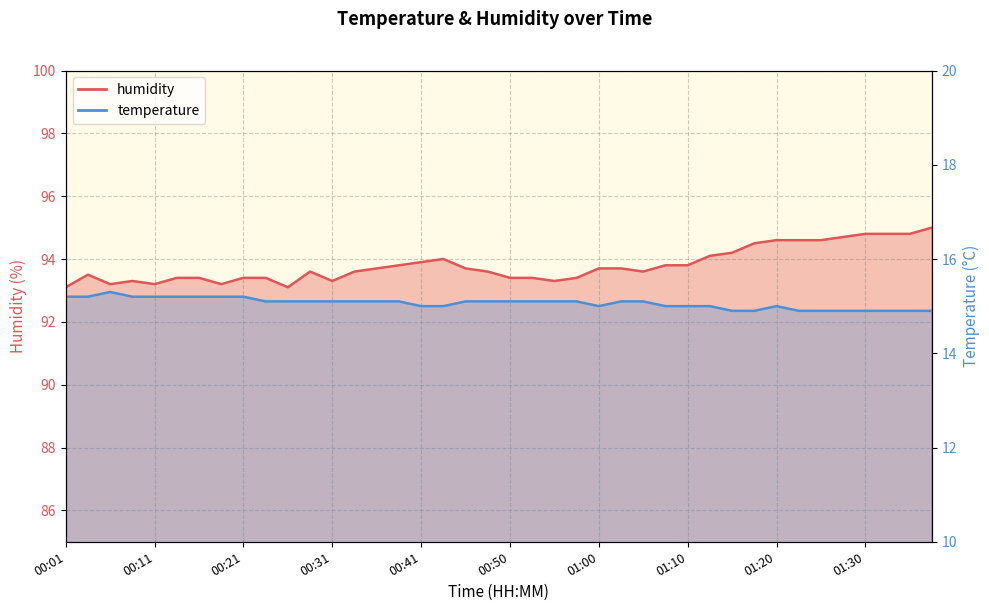

Reading right to left, extract all data points from this chart.

temperature: 01:37=14.9	01:35=14.9	01:32=14.9	01:30=14.9	01:27=14.9	01:25=14.9	01:22=14.9	01:20=15.0	01:17=14.9	01:15=14.9	01:12=15.0	01:10=15.0	01:08=15.0	01:05=15.1	01:03=15.1	01:00=15.0	00:58=15.1	00:55=15.1	00:53=15.1	00:50=15.1	00:48=15.1	00:46=15.1	00:43=15.0	00:41=15.0	00:38=15.1	00:36=15.1	00:33=15.1	00:31=15.1	00:28=15.1	00:26=15.1	00:23=15.1	00:21=15.2	00:18=15.2	00:16=15.2	00:14=15.2	00:11=15.2	00:09=15.2	00:06=15.3	00:04=15.2	00:01=15.2
humidity: 01:37=95.0	01:35=94.8	01:32=94.8	01:30=94.8	01:27=94.7	01:25=94.6	01:22=94.6	01:20=94.6	01:17=94.5	01:15=94.2	01:12=94.1	01:10=93.8	01:08=93.8	01:05=93.6	01:03=93.7	01:00=93.7	00:58=93.4	00:55=93.3	00:53=93.4	00:50=93.4	00:48=93.6	00:46=93.7	00:43=94.0	00:41=93.9	00:38=93.8	00:36=93.7	00:33=93.6	00:31=93.3	00:28=93.6	00:26=93.1	00:23=93.4	00:21=93.4	00:18=93.2	00:16=93.4	00:14=93.4	00:11=93.2	00:09=93.3	00:06=93.2	00:04=93.5	00:01=93.1